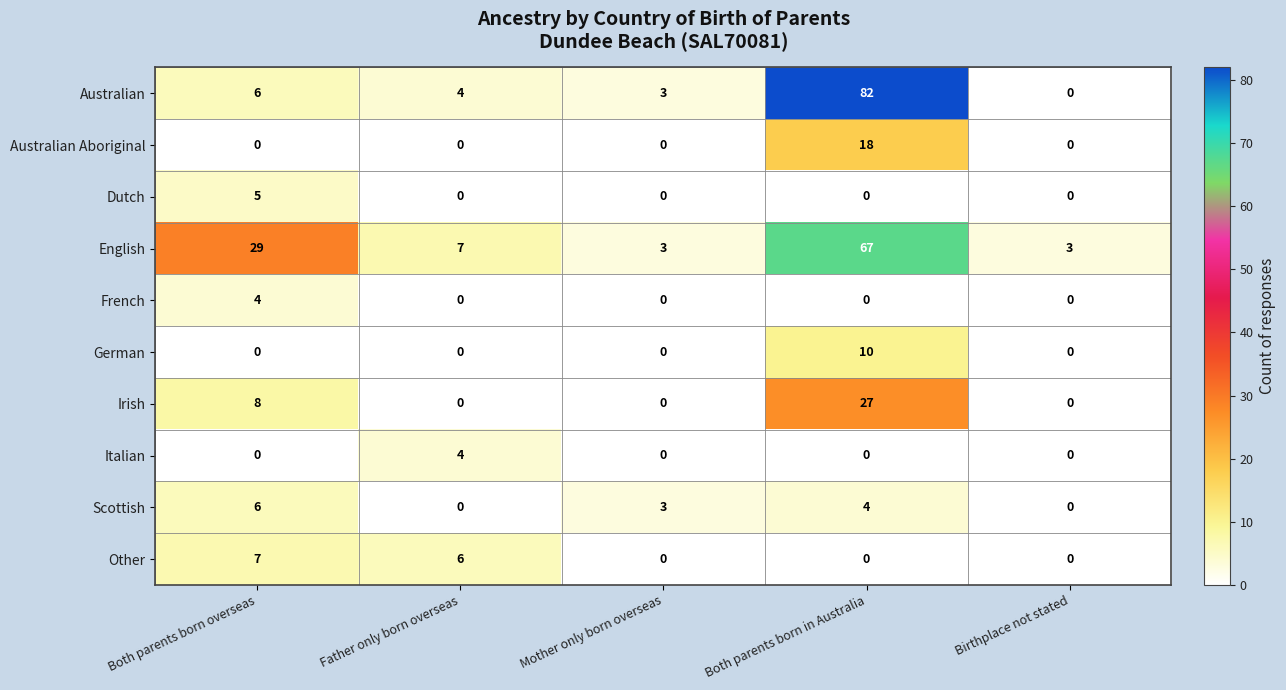

How many Other values are between 0 and 6?

4